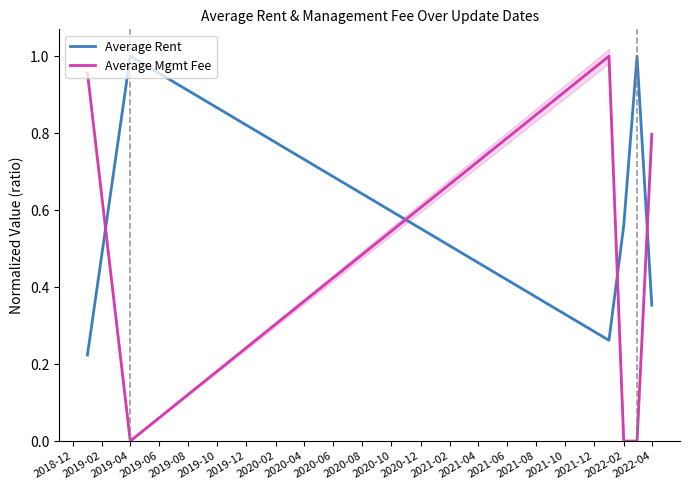

List the series in order of their overall mean, lowest first.

Average Mgmt Fee, Average Rent